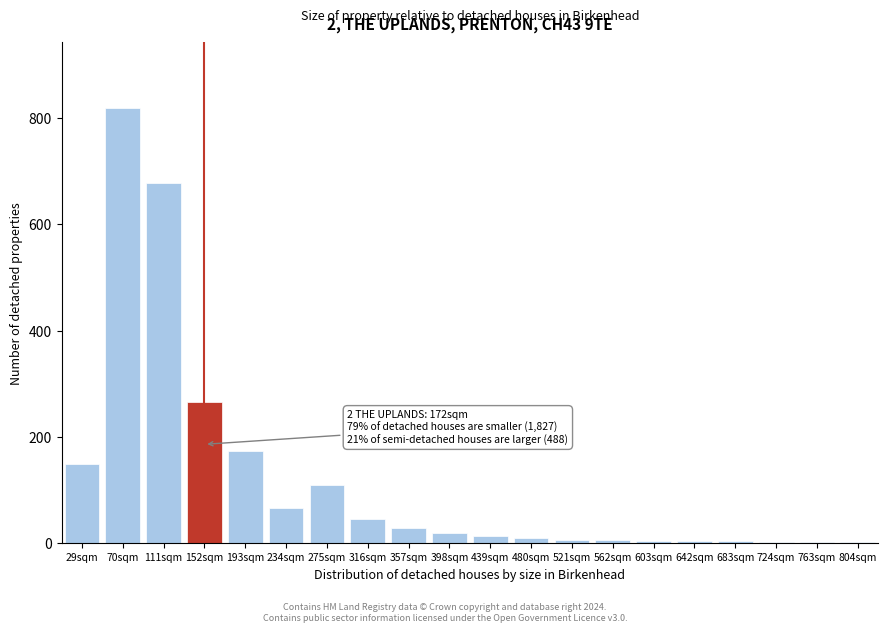

What is the sum of all values?

2393